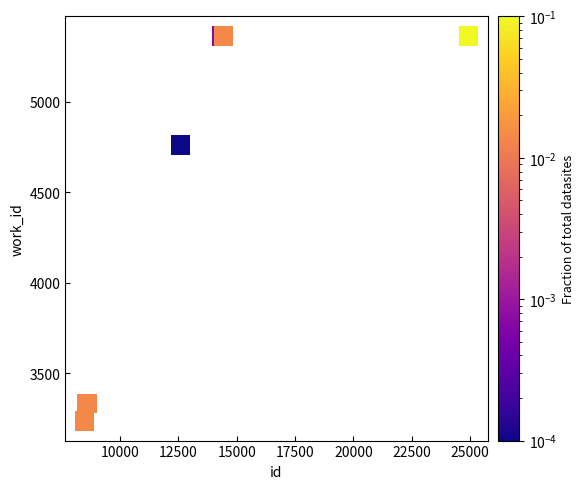

What Y value in the scatter plot is closest to 4300?

4761